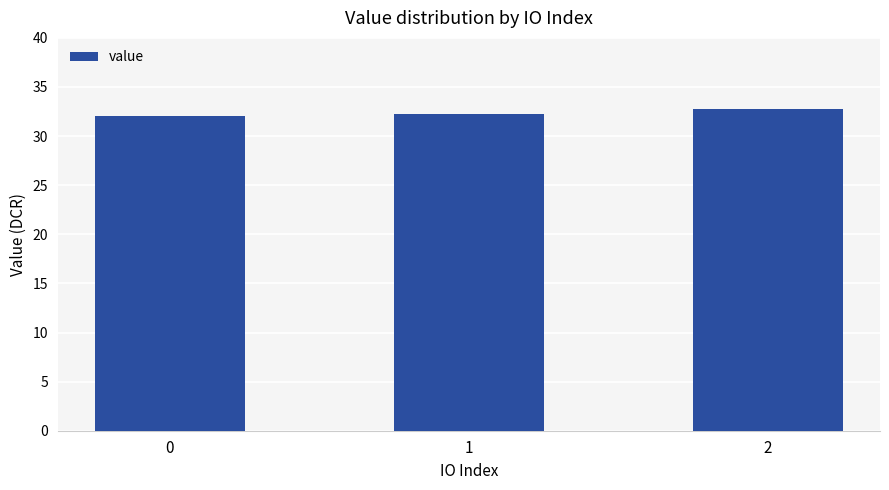

What is the value of the 3rd bar from the left?

32.8